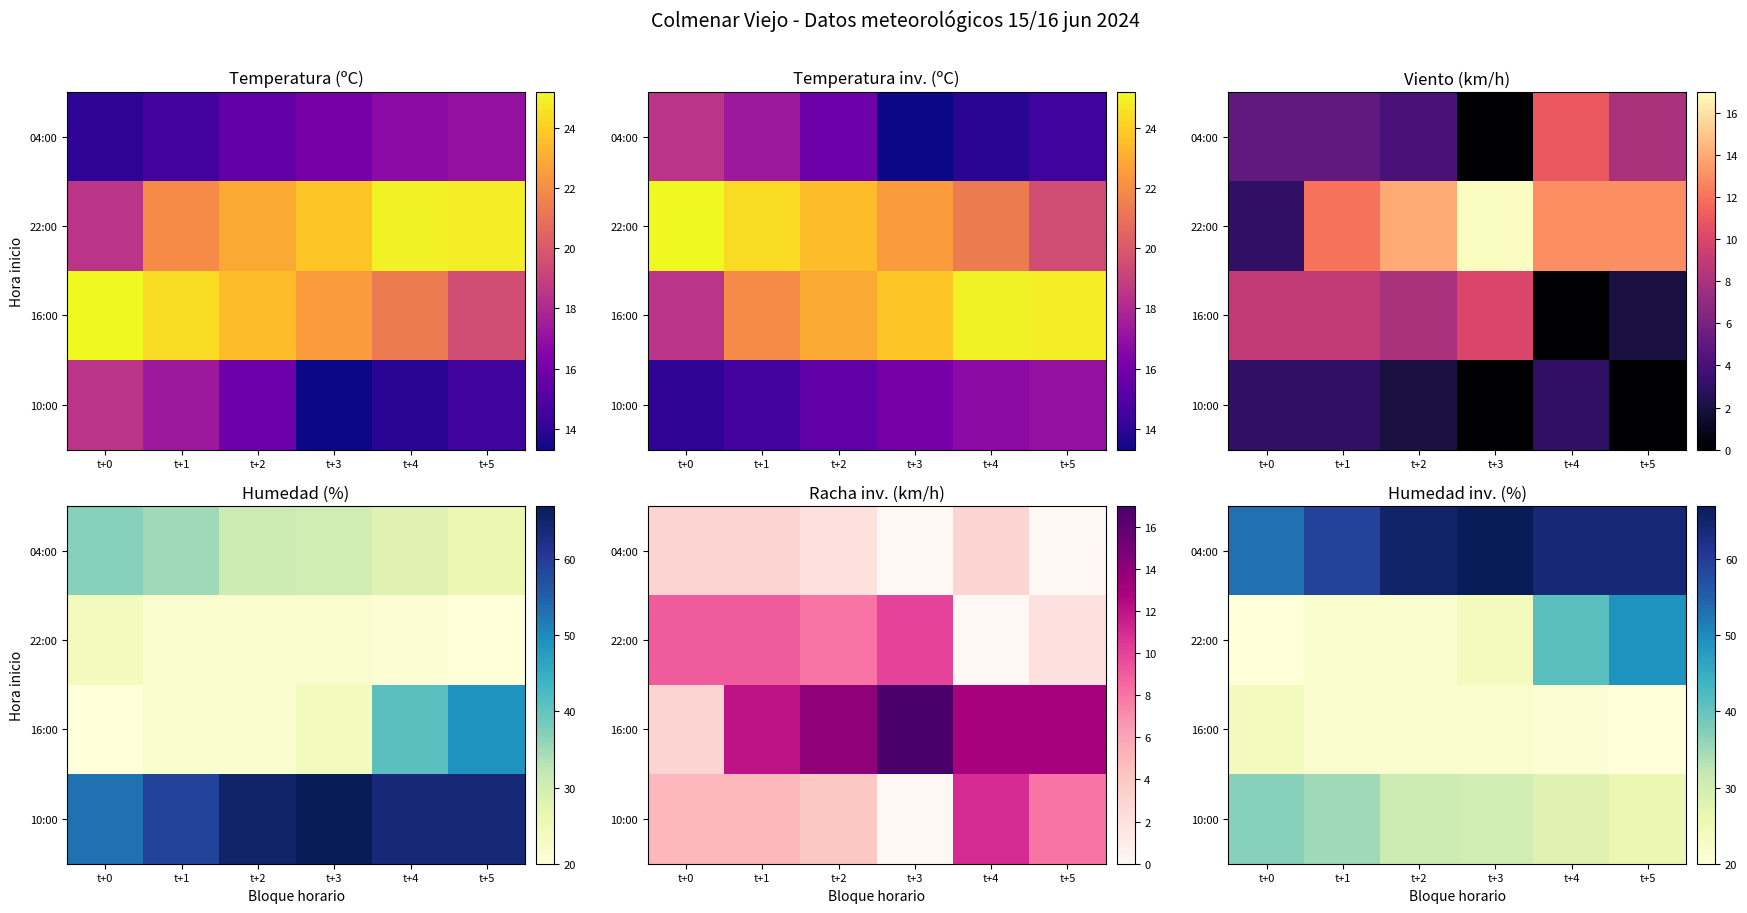

Which category has the lowest value in the 22:00 series?

t+0